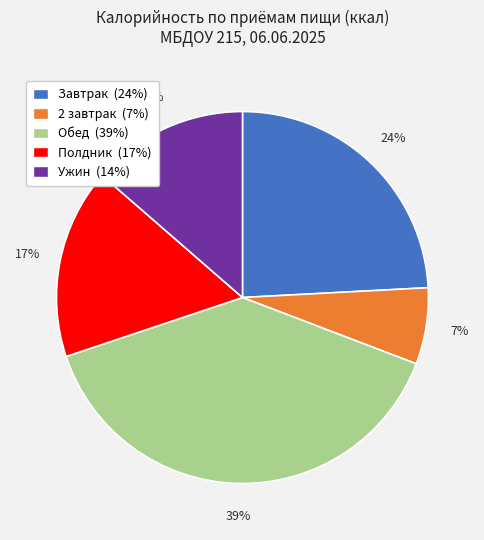

Does any single category account for the majority?

No